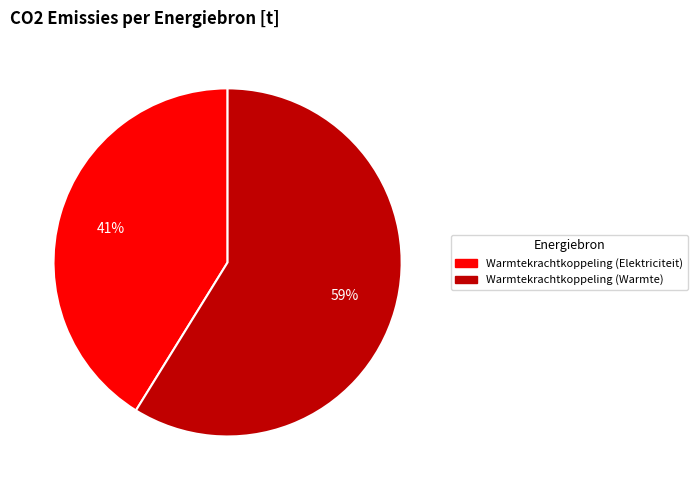

How many slices are in this pie chart?

2